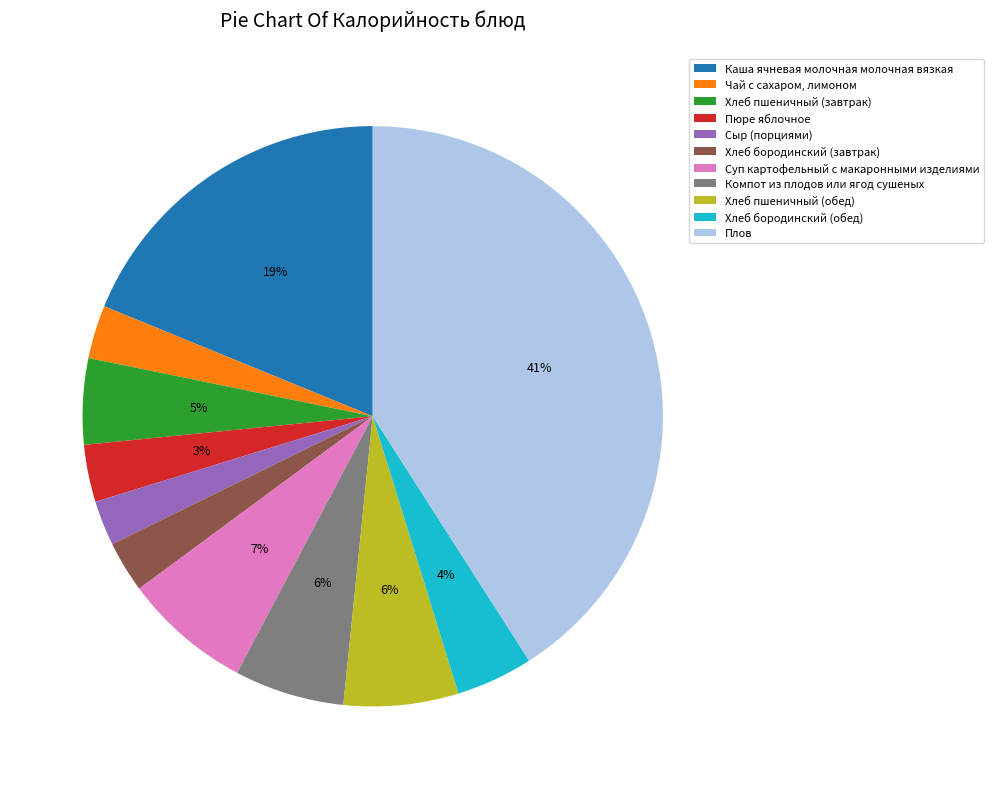

To the nearest percent, what is the difference between the Хлеб бородинский (завтрак) and Каша ячневая молочная молочная вязкая slice percentages?

16%